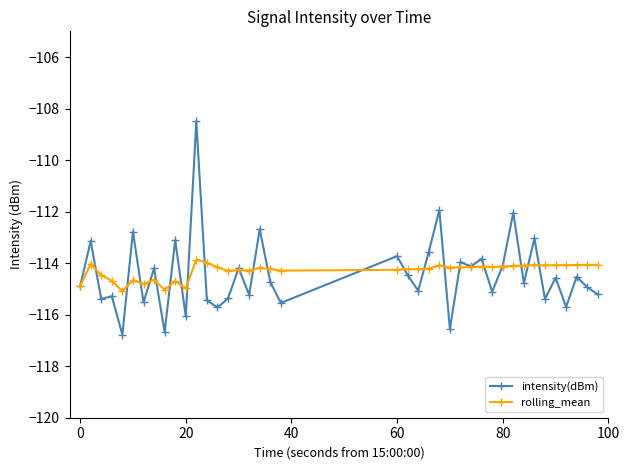

What is the highest value of the intensity(dBm) series?

-108.5